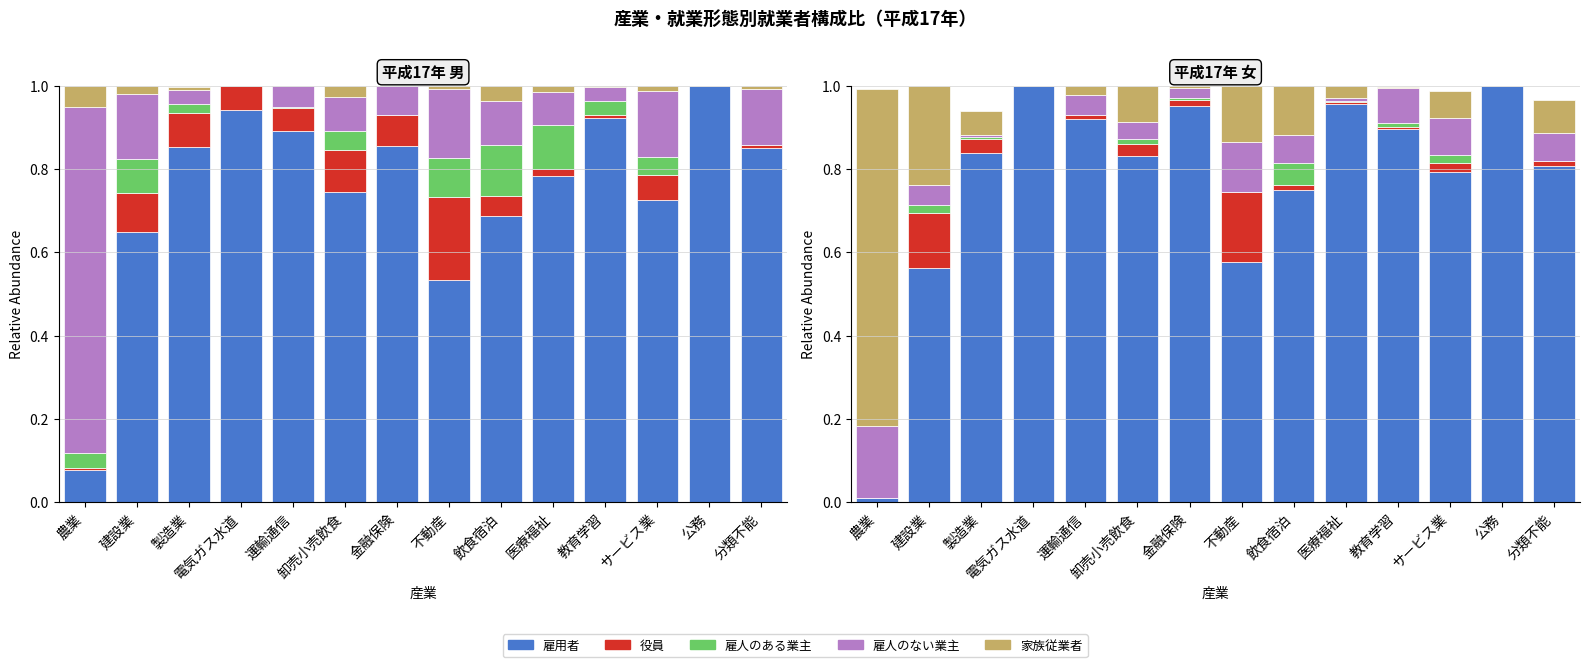

Reading left to right, transcribe all the data shown in this chart.

雇用者: 農業=0.0	建設業=0.6	製造業=0.8	電気ガス水道=1.0	運輸通信=0.9	卸売小売飲食=0.8	金融保険=0.9	不動産=0.6	飲食宿泊=0.7	医療福祉=1.0	教育学習=0.9	サービス業=0.8	公務=1.0	分類不能=0.8
役員: 農業=0.0	建設業=0.1	製造業=0.0	電気ガス水道=0.0	運輸通信=0.0	卸売小売飲食=0.0	金融保険=0.0	不動産=0.2	飲食宿泊=0.0	医療福祉=0.0	教育学習=0.0	サービス業=0.0	公務=0.0	分類不能=0.0
雇人のある業主: 農業=0.0	建設業=0.0	製造業=0.0	電気ガス水道=0.0	運輸通信=0.0	卸売小売飲食=0.0	金融保険=0.0	不動産=0.0	飲食宿泊=0.1	医療福祉=0.0	教育学習=0.0	サービス業=0.0	公務=0.0	分類不能=0.0
雇人のない業主: 農業=0.2	建設業=0.0	製造業=0.0	電気ガス水道=0.0	運輸通信=0.0	卸売小売飲食=0.0	金融保険=0.0	不動産=0.1	飲食宿泊=0.1	医療福祉=0.0	教育学習=0.1	サービス業=0.1	公務=0.0	分類不能=0.1
家族従業者: 農業=0.8	建設業=0.2	製造業=0.1	電気ガス水道=0.0	運輸通信=0.0	卸売小売飲食=0.1	金融保険=0.0	不動産=0.1	飲食宿泊=0.1	医療福祉=0.0	教育学習=0.0	サービス業=0.1	公務=0.0	分類不能=0.1